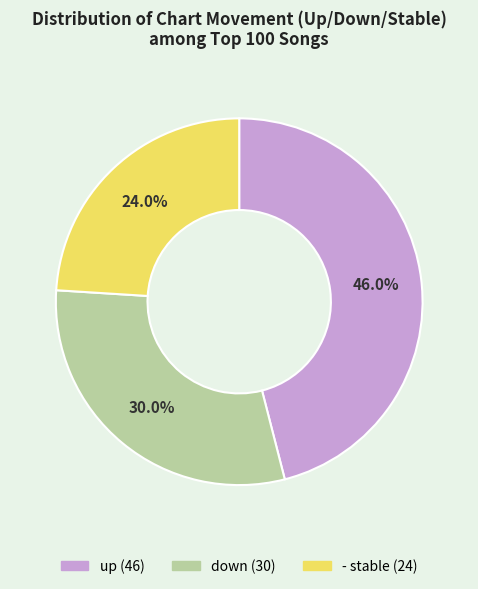

To the nearest percent, what is the combined percentage of - and up?

70%